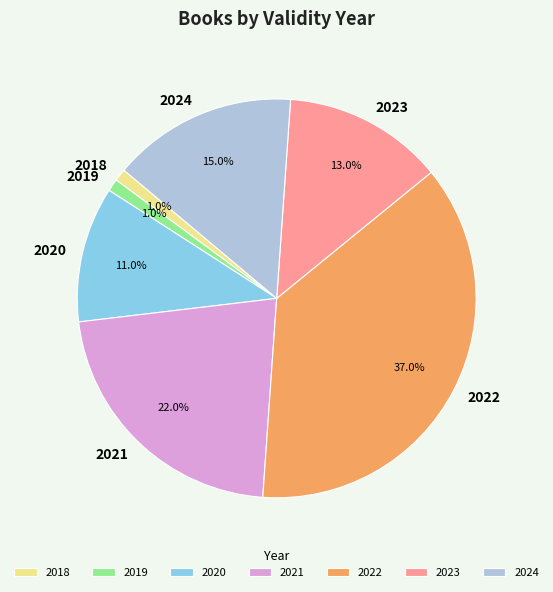

Between 2022 and 2024, which is larger?

2022